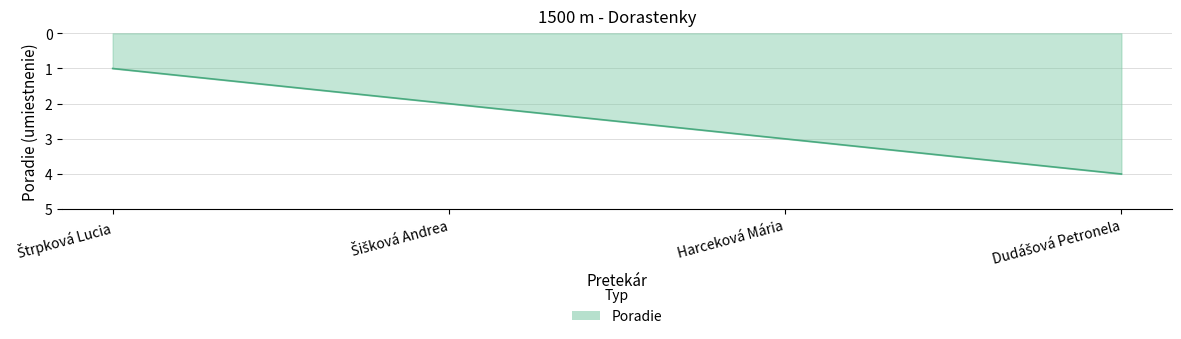

Read the value at Harceková Mária.

3